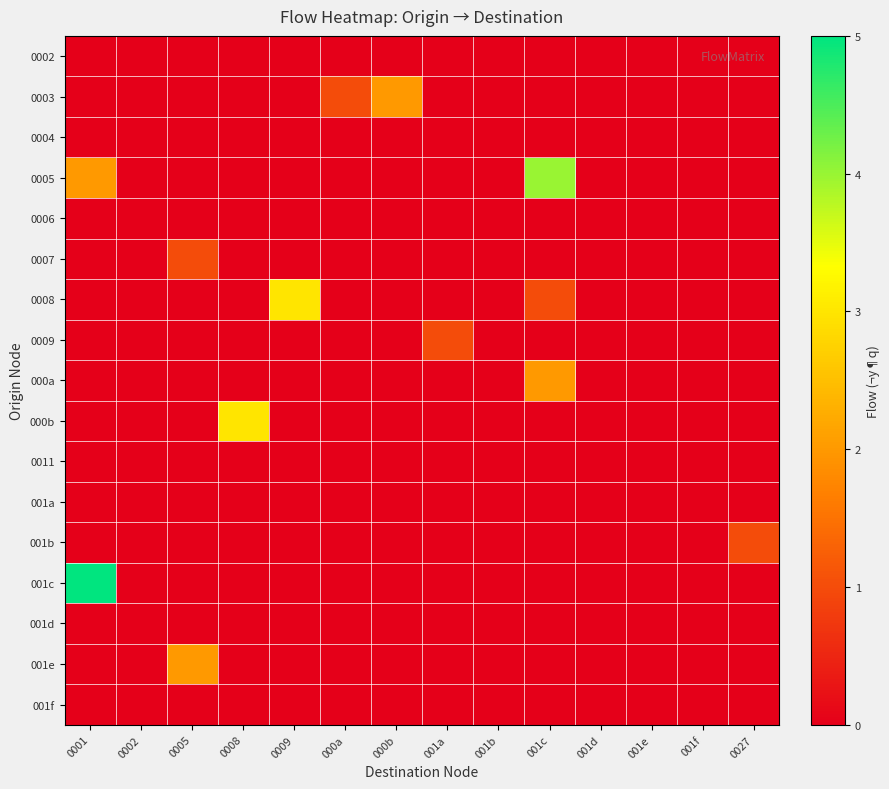

List the series in order of their peak value, lowest first.

0002, 0004, 0006, 0011, 001a, 001d, 001f, 0007, 0009, 001b, 0003, 000a, 001e, 0008, 000b, 0005, 001c